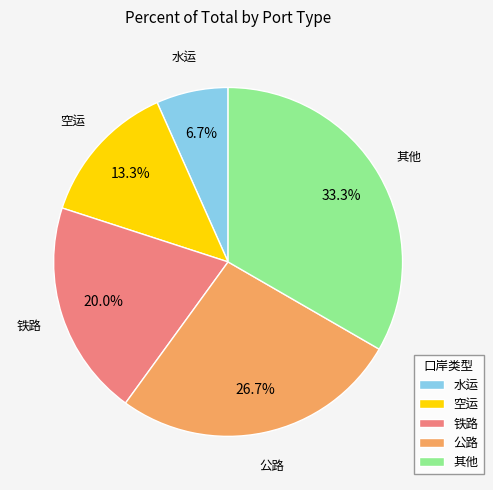

What is the largest slice in the pie chart?

其他